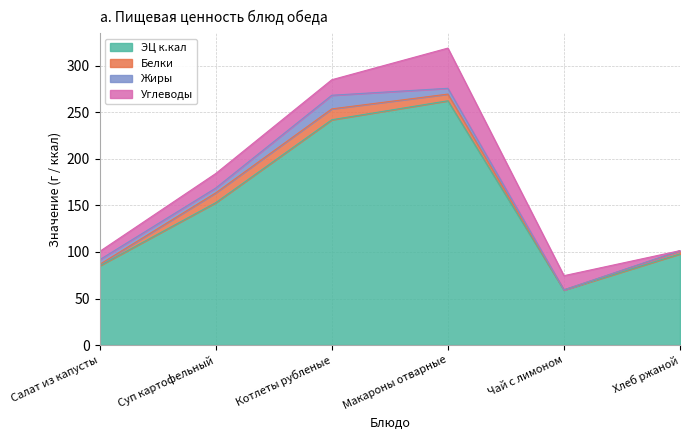

At which label is ЭЦ к.кал closest to 160?

Суп картофельный